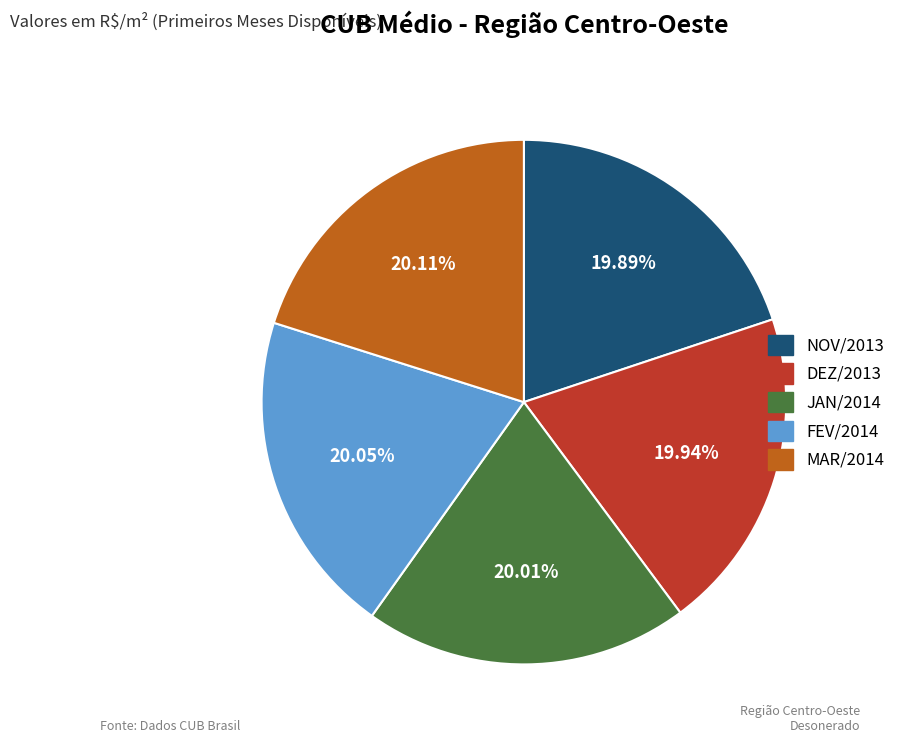

To the nearest percent, what is the combined percentage of JAN/2014 and FEV/2014?

40%